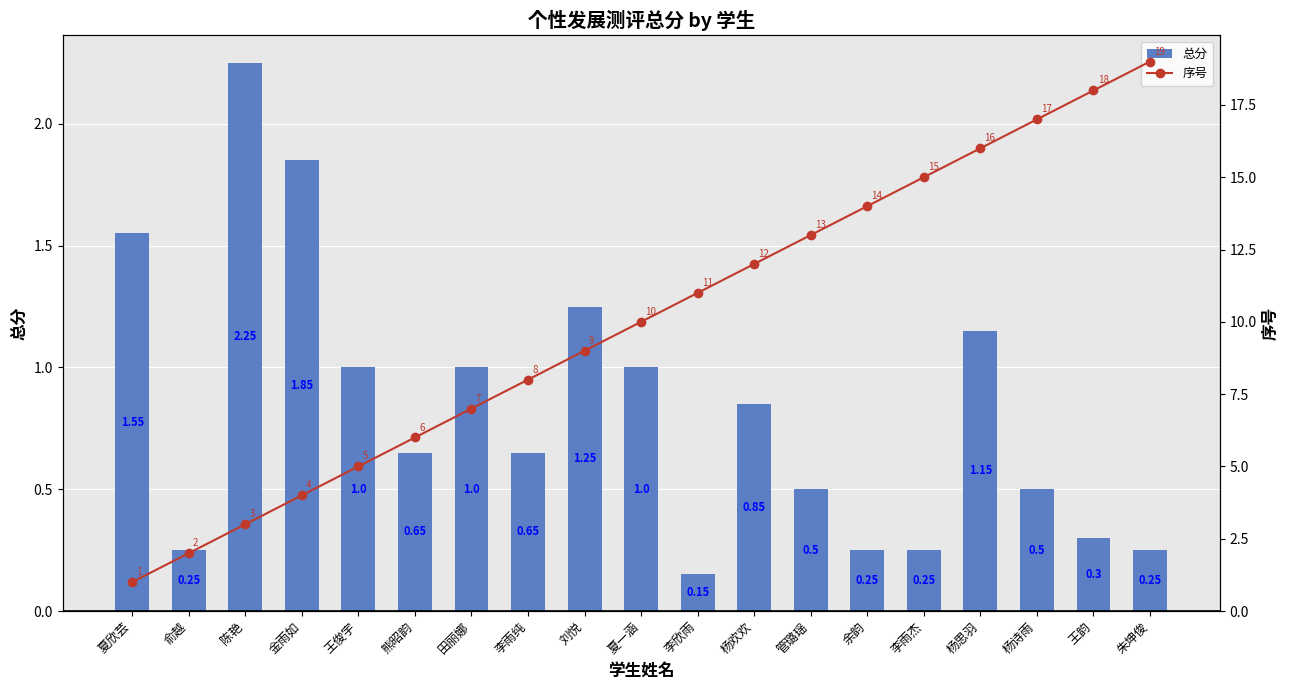

At which label is 序号 closest to 10?

夏一涵